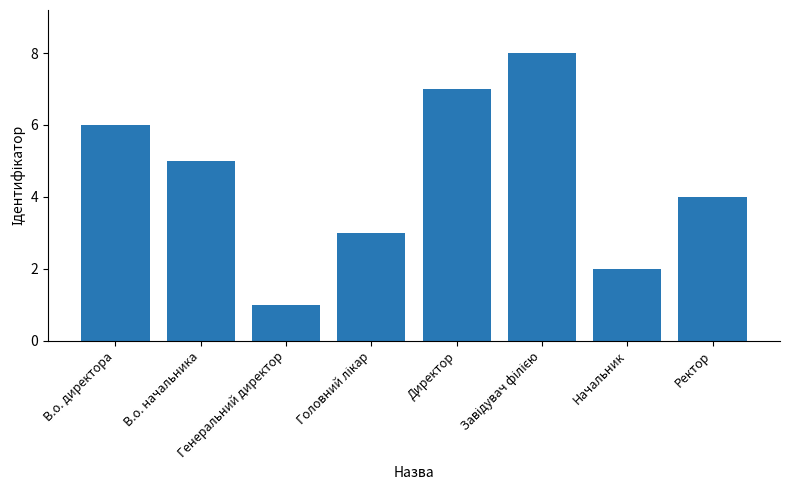

What is the sum of all values?

36